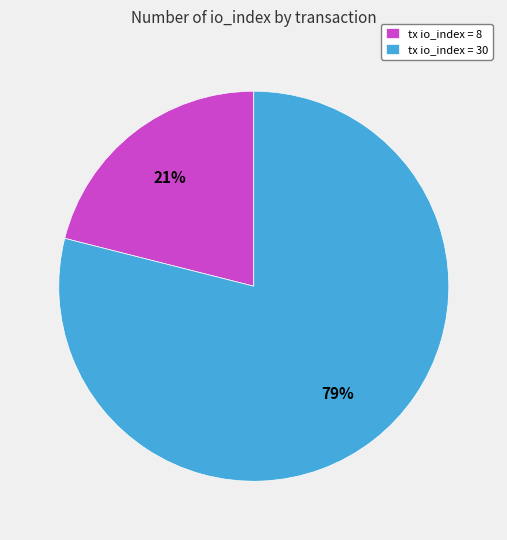

How many segments does this pie chart have?

2